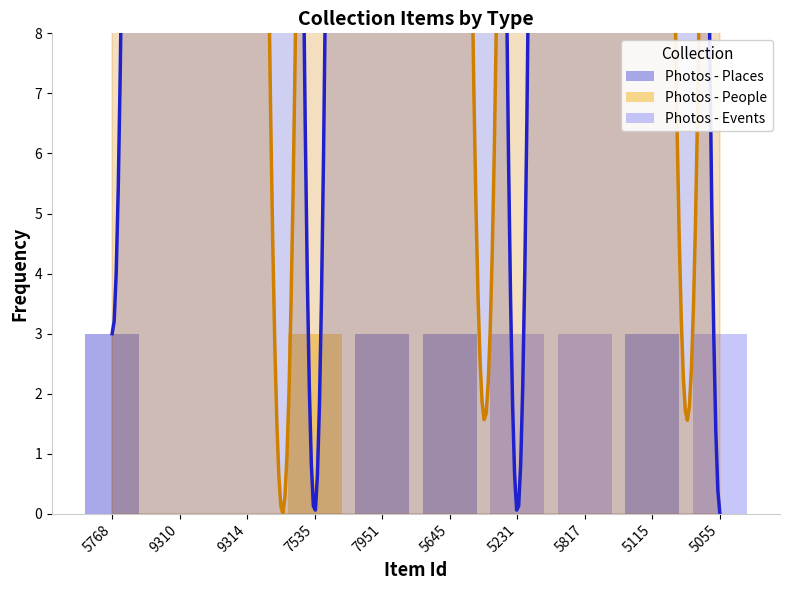

Rank the categories by Photos - Events value from highest to lowest.

5231, 5817, 5055, 5768, 9310, 9314, 7535, 7951, 5645, 5115